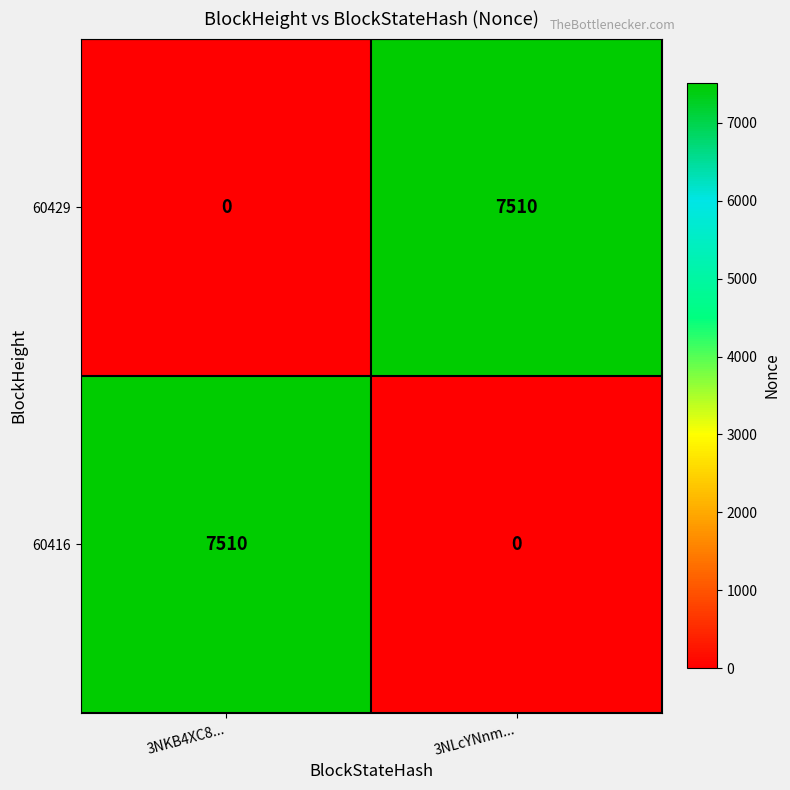

Reading left to right, transcribe all the data shown in this chart.

60429: 0	7510
60416: 7510	0